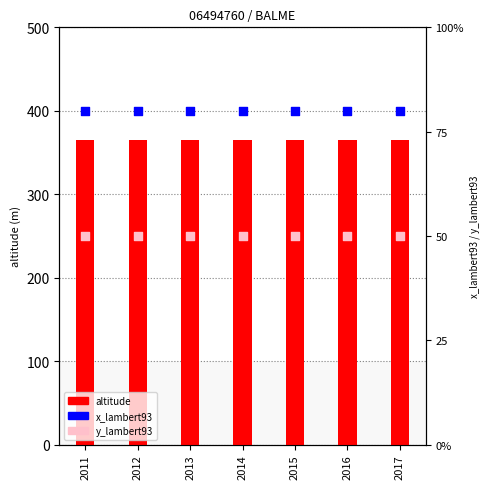

At which category is the sum across all series the highest?

2011